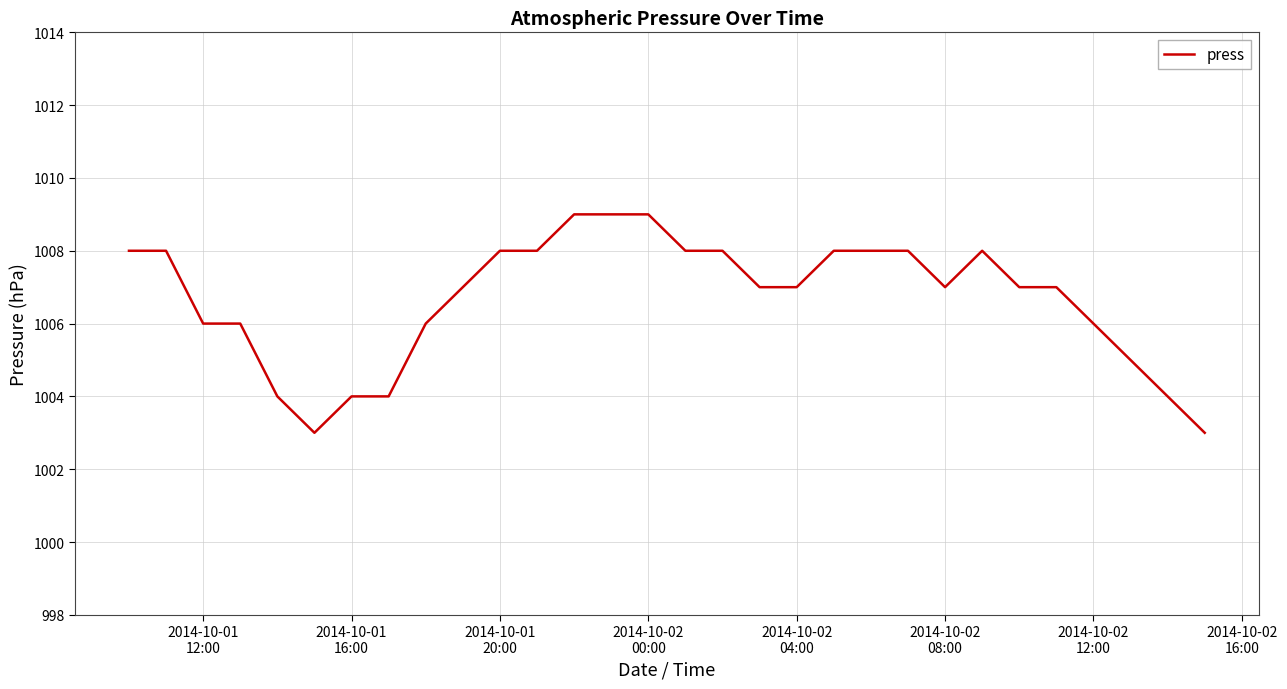

What is the difference between the maximum and minimum values?

6